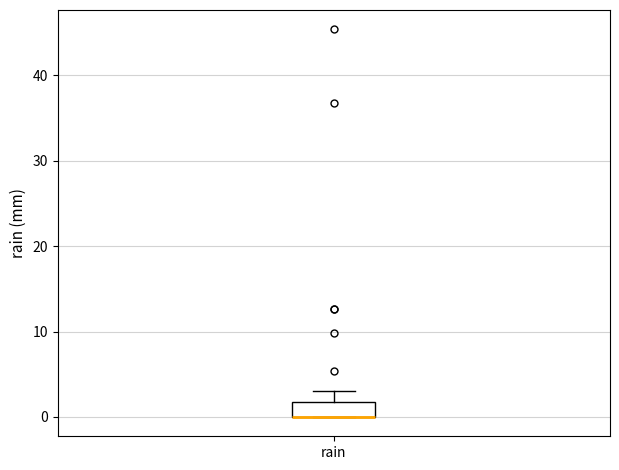

Where is the upper edge of the box for rain on the y-axis? The values are not printed on the chart, so give them approximately, as read against the axis.

2